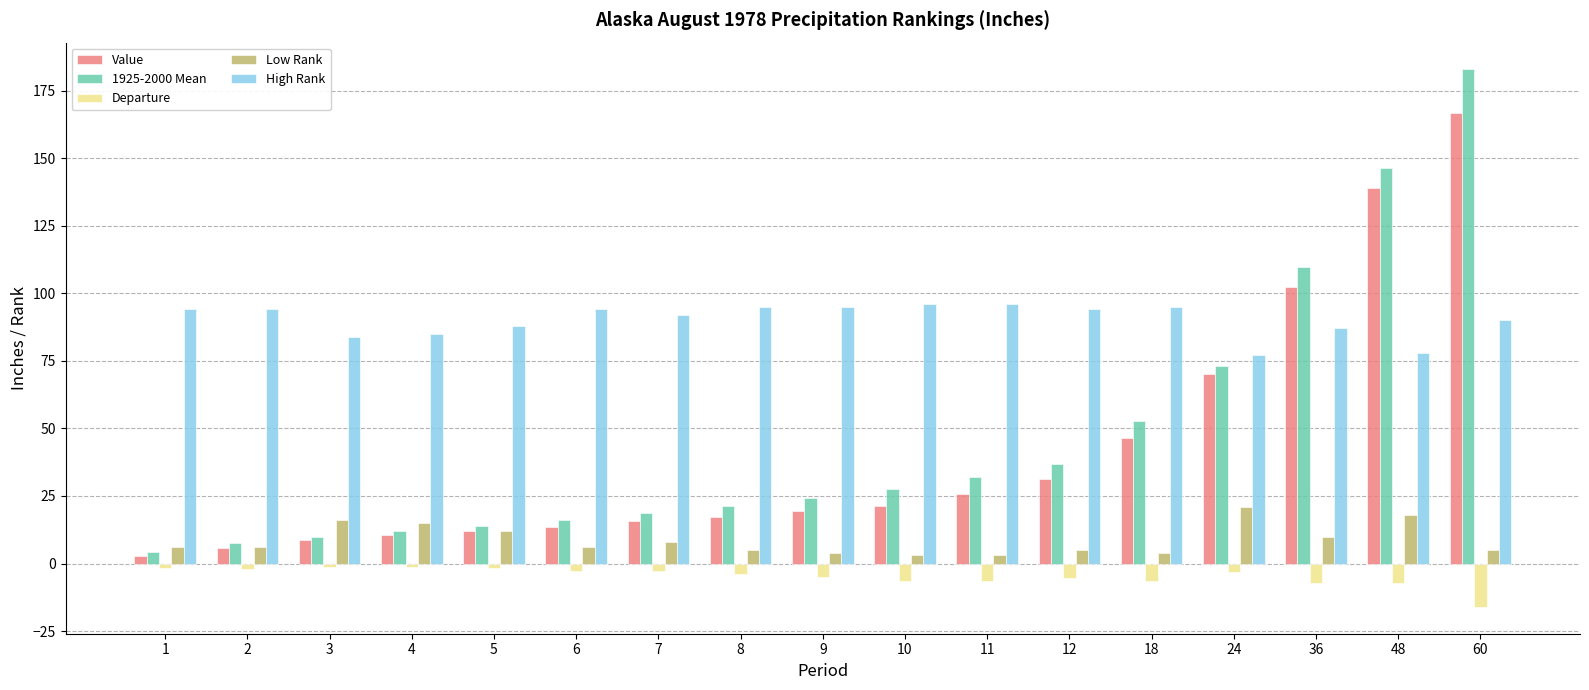

List the series in order of their peak value, highest first.

1925-2000 Mean, Value, High Rank, Low Rank, Departure